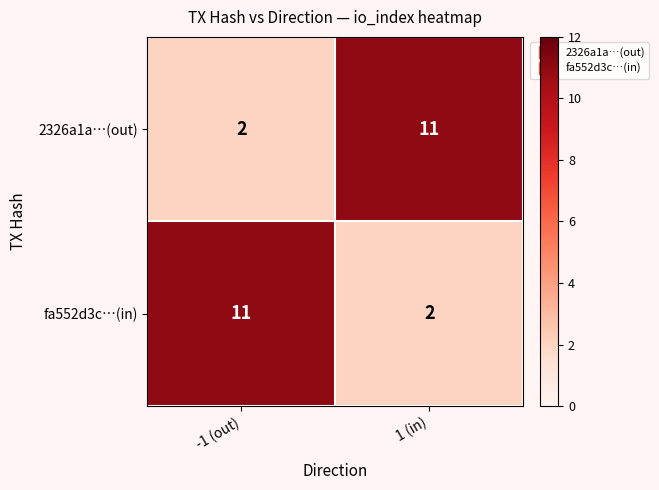

The 2326a1a…(out) series shows 1 at -1 (out). True or false?

False